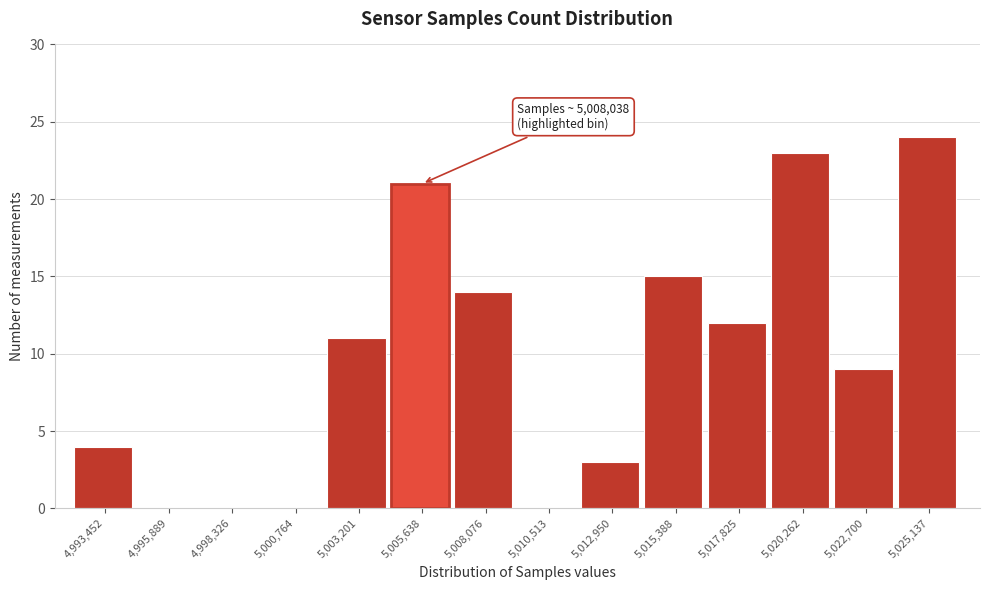

Reading left to right, list all the values displayed in this chart.

4,993,452=4	4,995,889=0	4,998,326=0	5,000,764=0	5,003,201=11	5,005,638=21	5,008,076=14	5,010,513=0	5,012,950=3	5,015,388=15	5,017,825=12	5,020,262=23	5,022,700=9	5,025,137=24